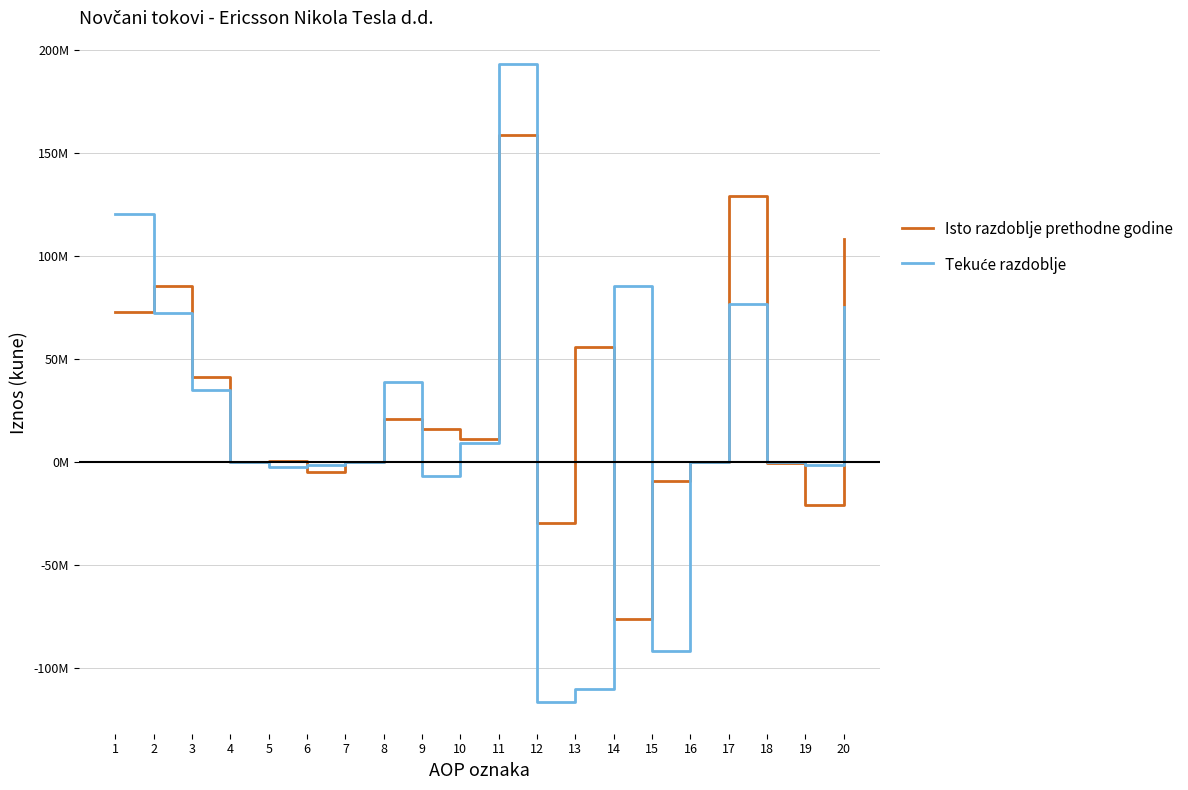

At which category does the chart reach its peak across all series?

11